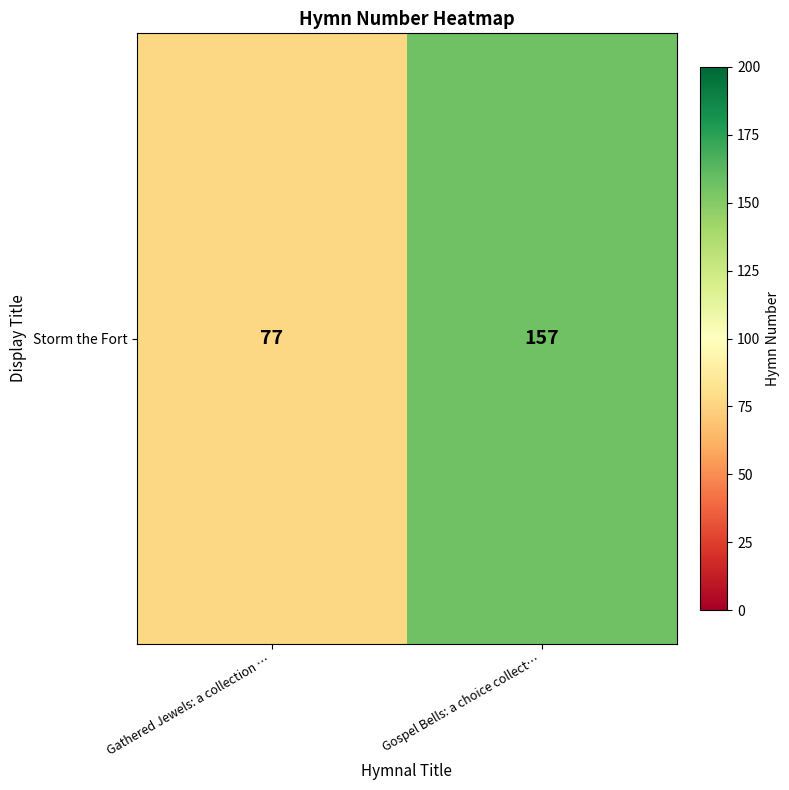

List the labels in order of value, largest first.

Gospel Bells: a choice collect…, Gathered Jewels: a collection …